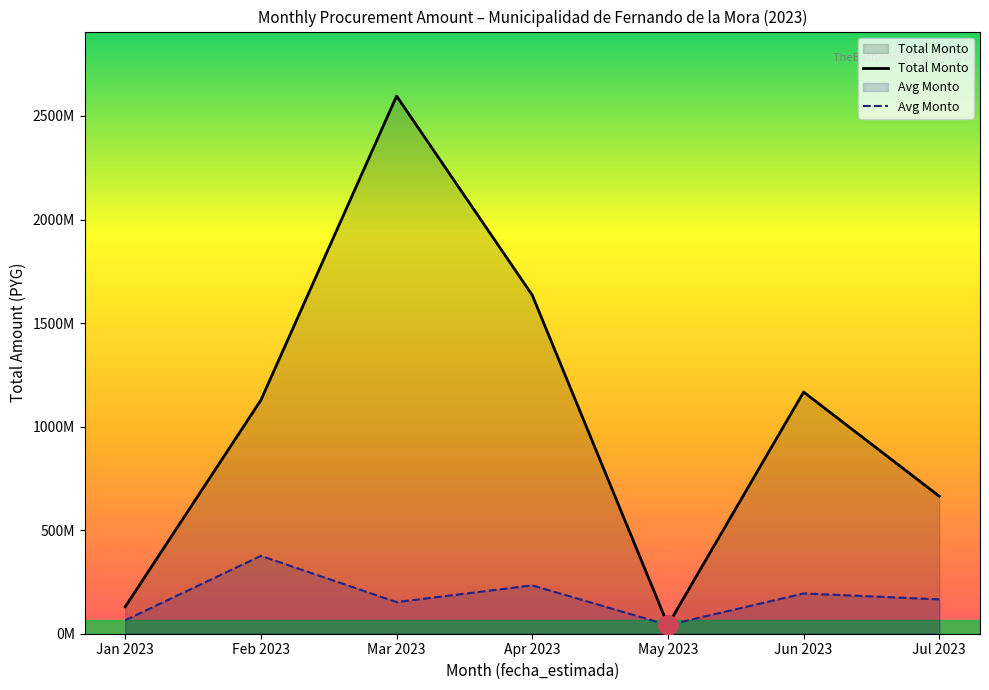

What is the label of the 7th point from the left?

Jul 2023